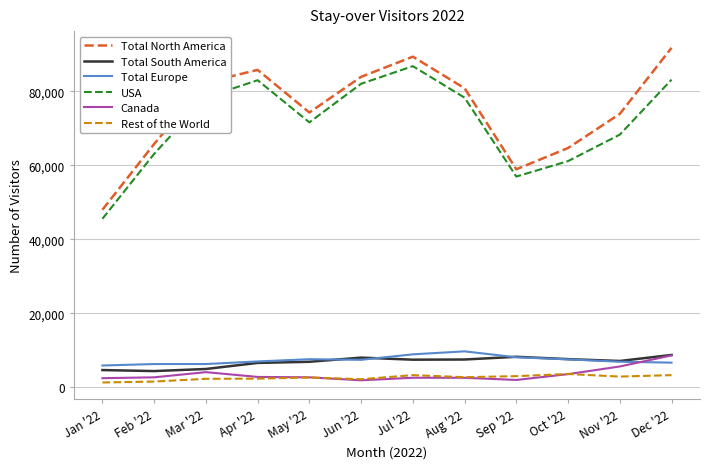

Which series changed the most between May '22 and Dec '22?

Total North America